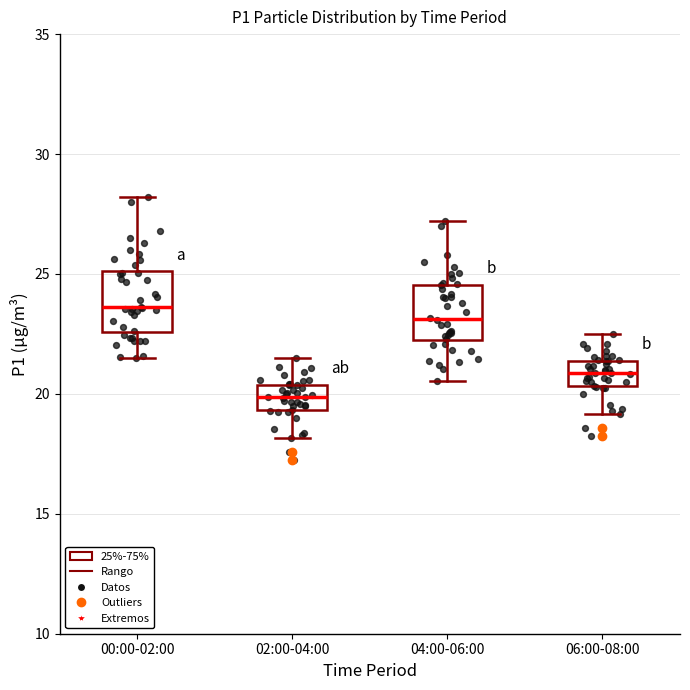

Reading left to right, transcribe this box plot: for each box, give where its median line is, the range the box spans, and where its two whiskers end, as read against the y-axis. The values are not printed on the chart, so give them approximately, as read against the axis.

00:00-02:00: median 23.5, box 22.5 to 25.0, whiskers 21.5 to 28.0
02:00-04:00: median 20.0, box 19.5 to 20.5, whiskers 18.0 to 21.5
04:00-06:00: median 23.0, box 22.5 to 24.5, whiskers 20.5 to 27.0
06:00-08:00: median 21.0, box 20.5 to 21.5, whiskers 19.0 to 22.5